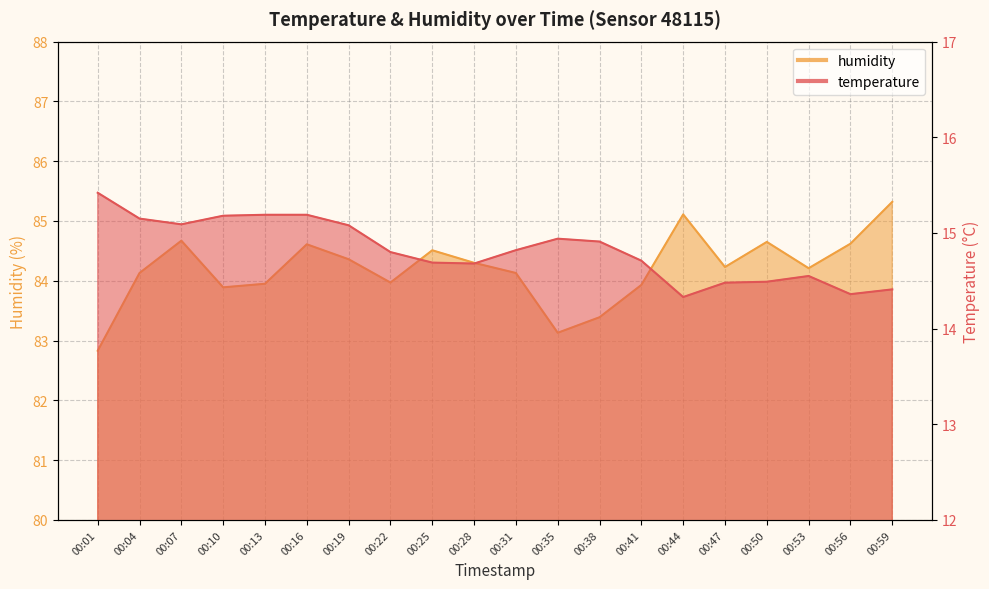

How many interior local peaks does the humidity series have?

5